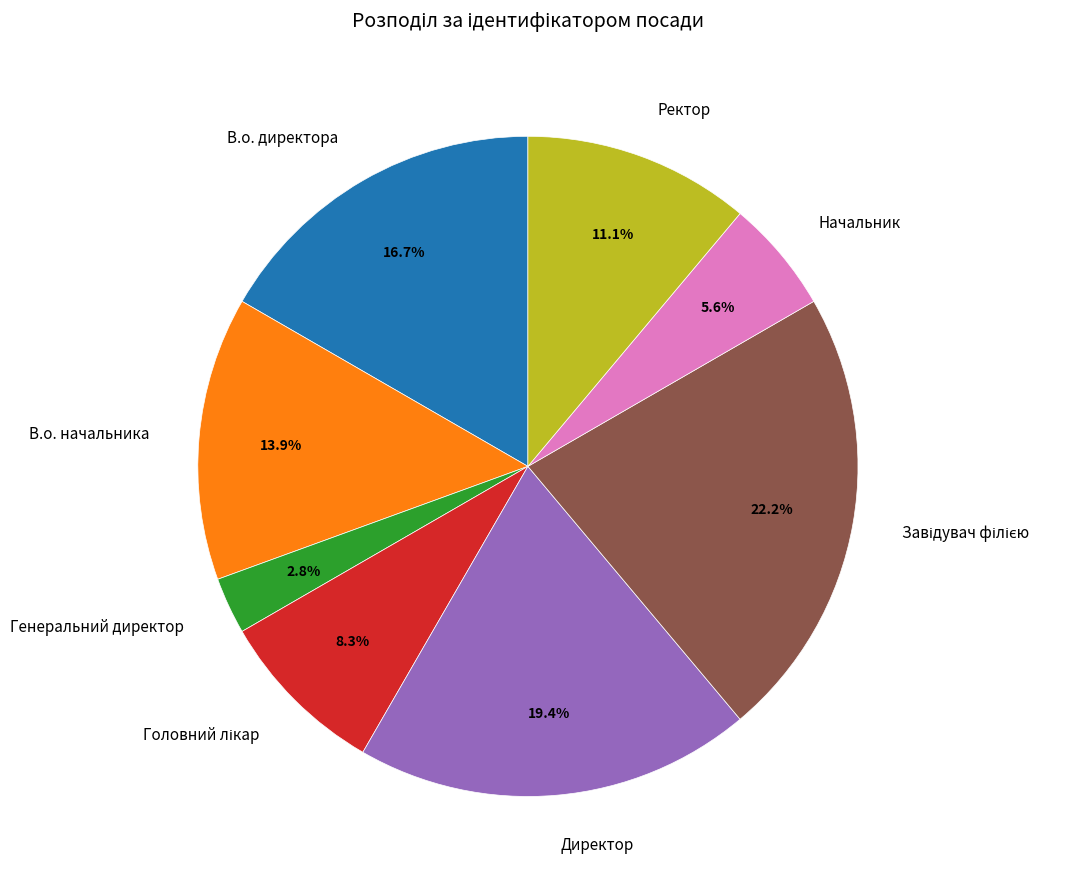

To the nearest percent, what portion does Начальник represent?

6%